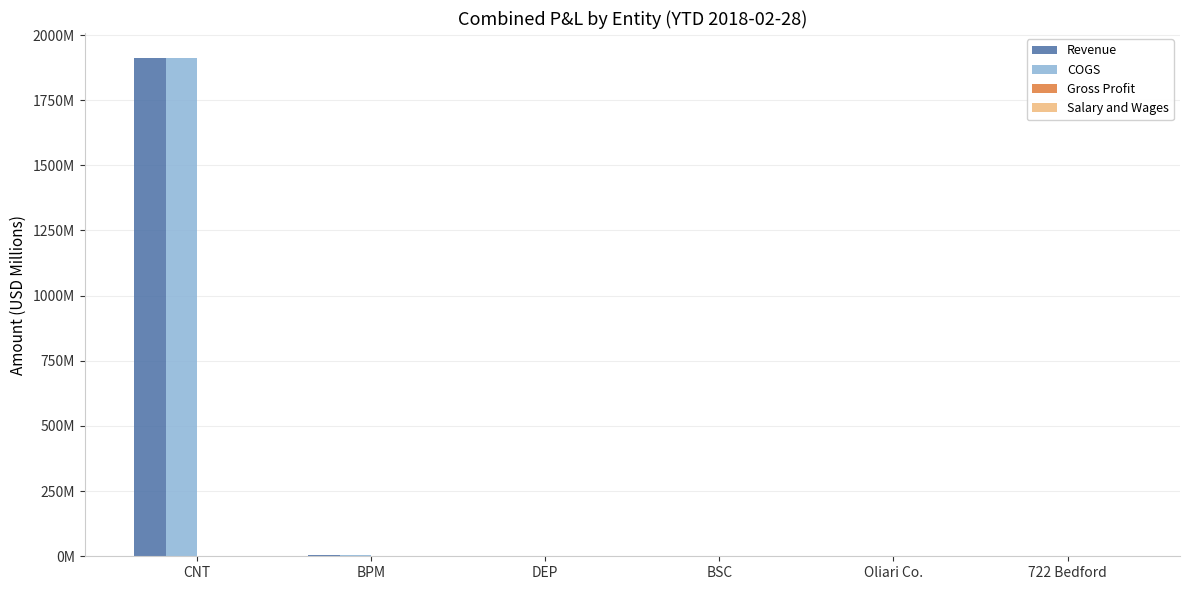

Are the bars horizontal?

No